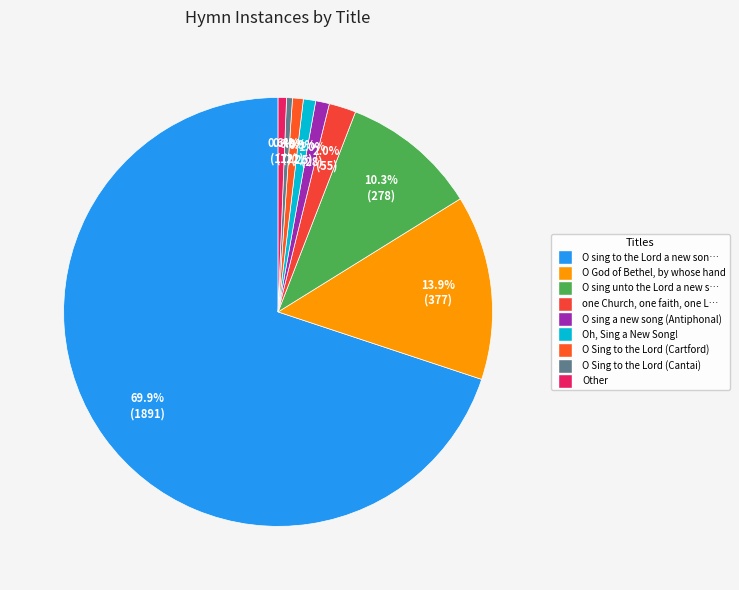

To the nearest percent, what is the average slice percentage?

11%